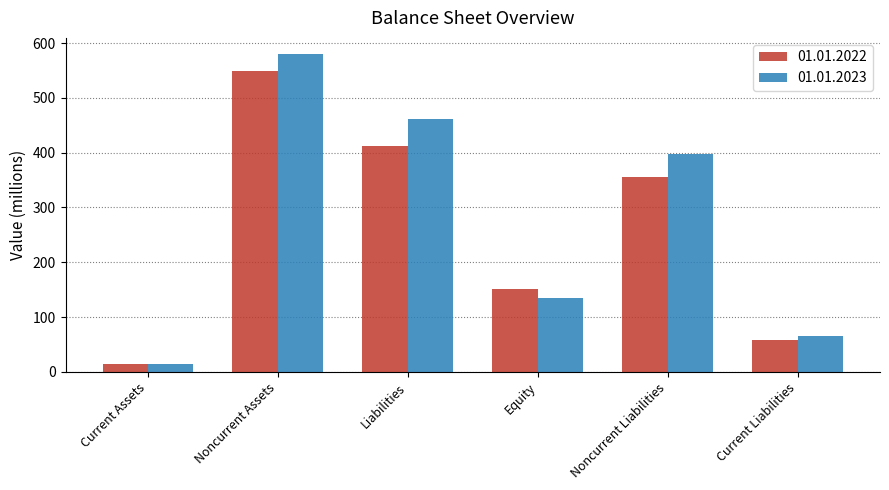

What are all the series names shown in the legend?

01.01.2022, 01.01.2023